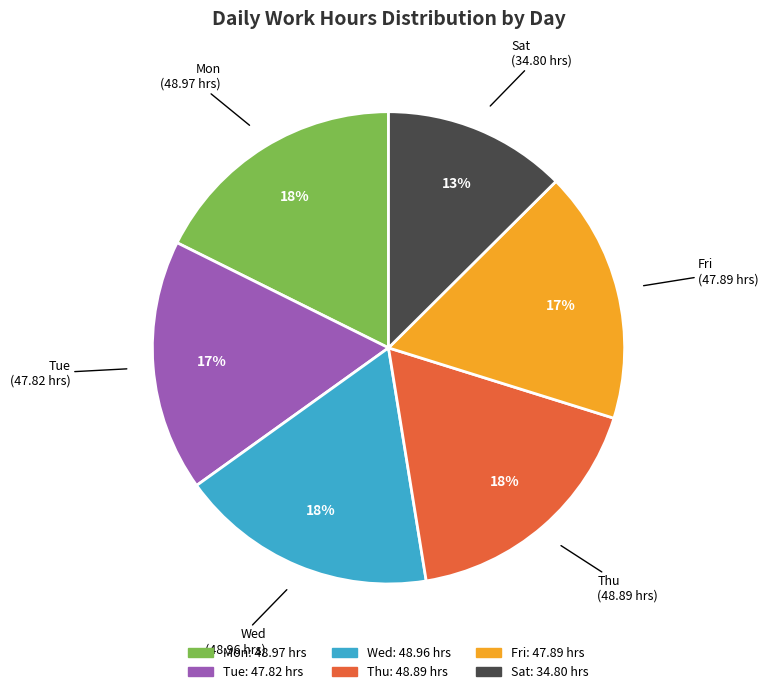

Is there any slice that represents more than half of the pie?

No